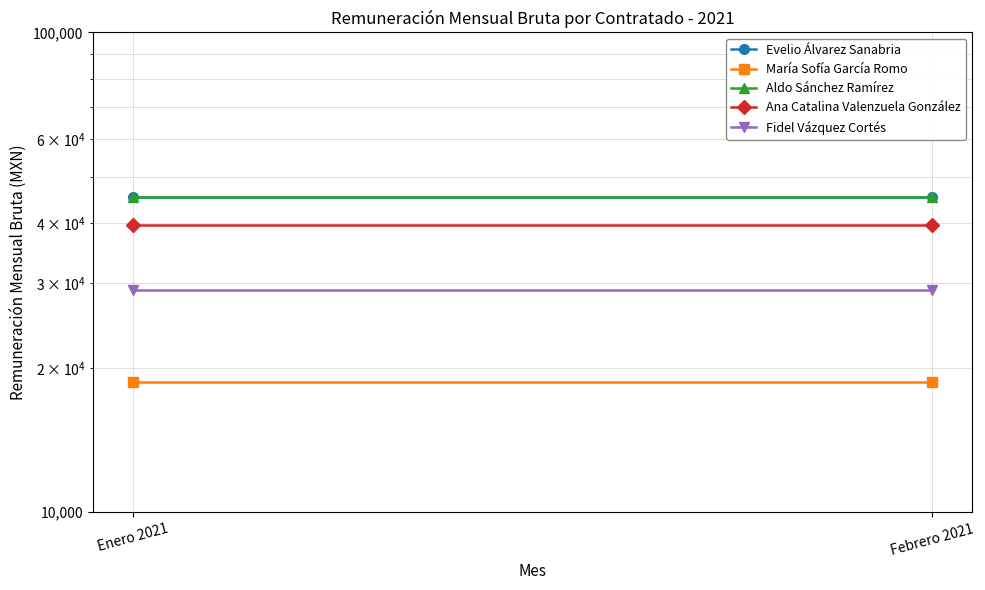

How many lines are shown in the chart?

5